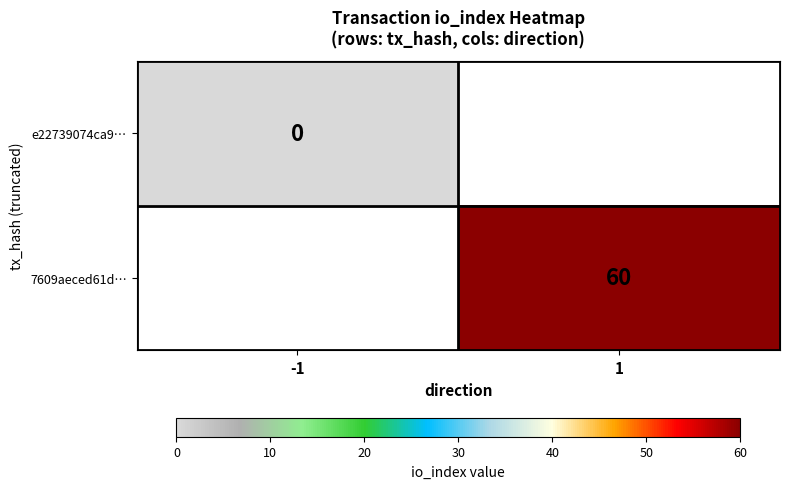

At which category does the chart reach its minimum across all series?

-1